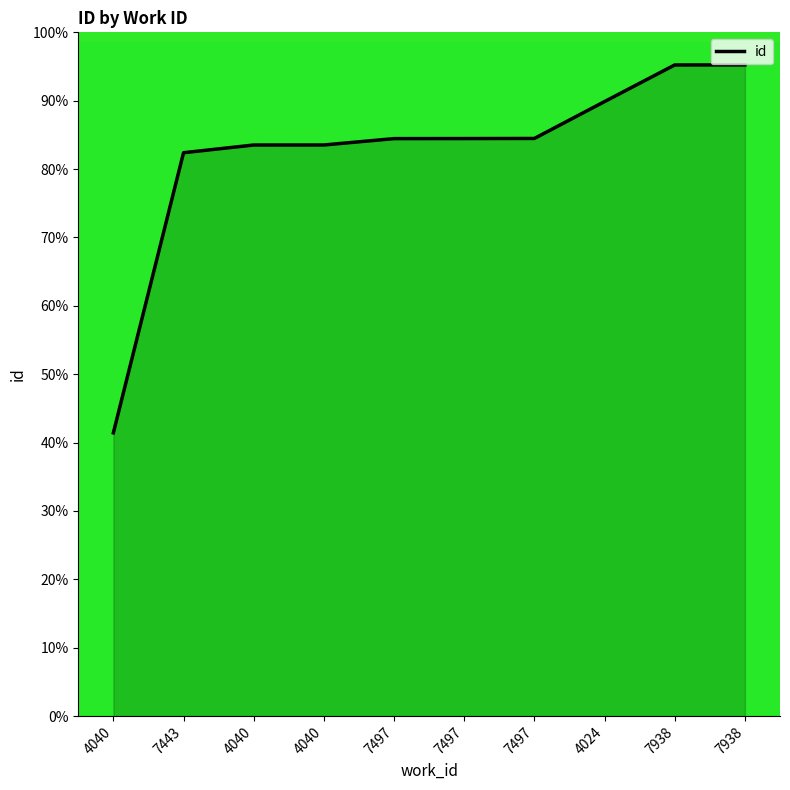

The value at 7938 is 162.1. True or false?

False